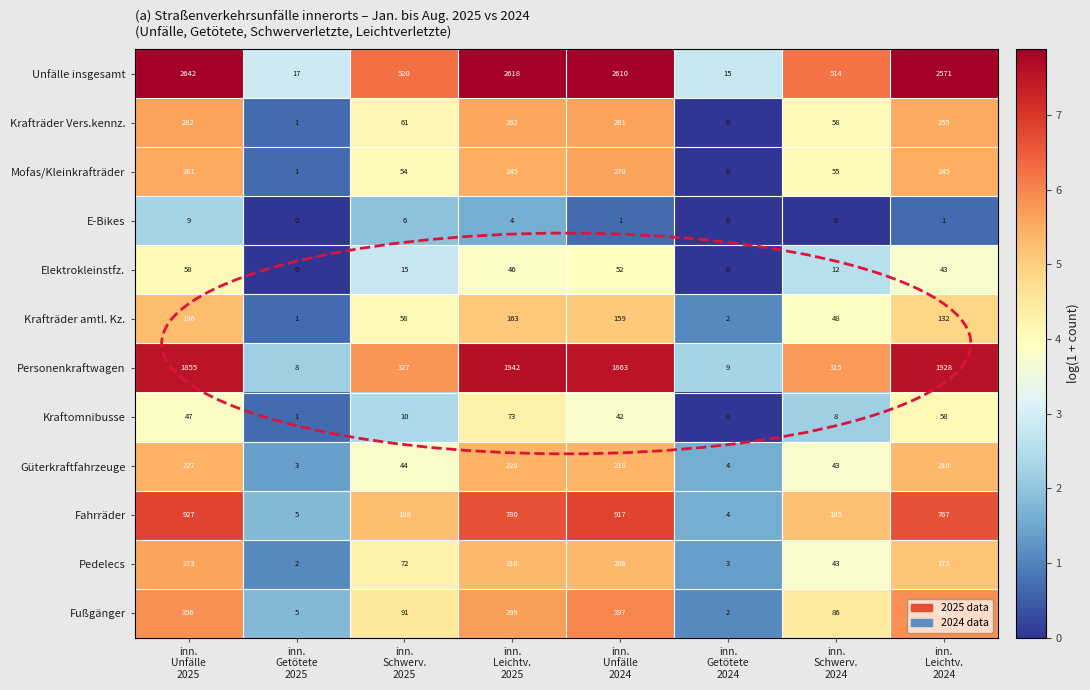

What is the average value of the Personenkraftwagen series?

1031